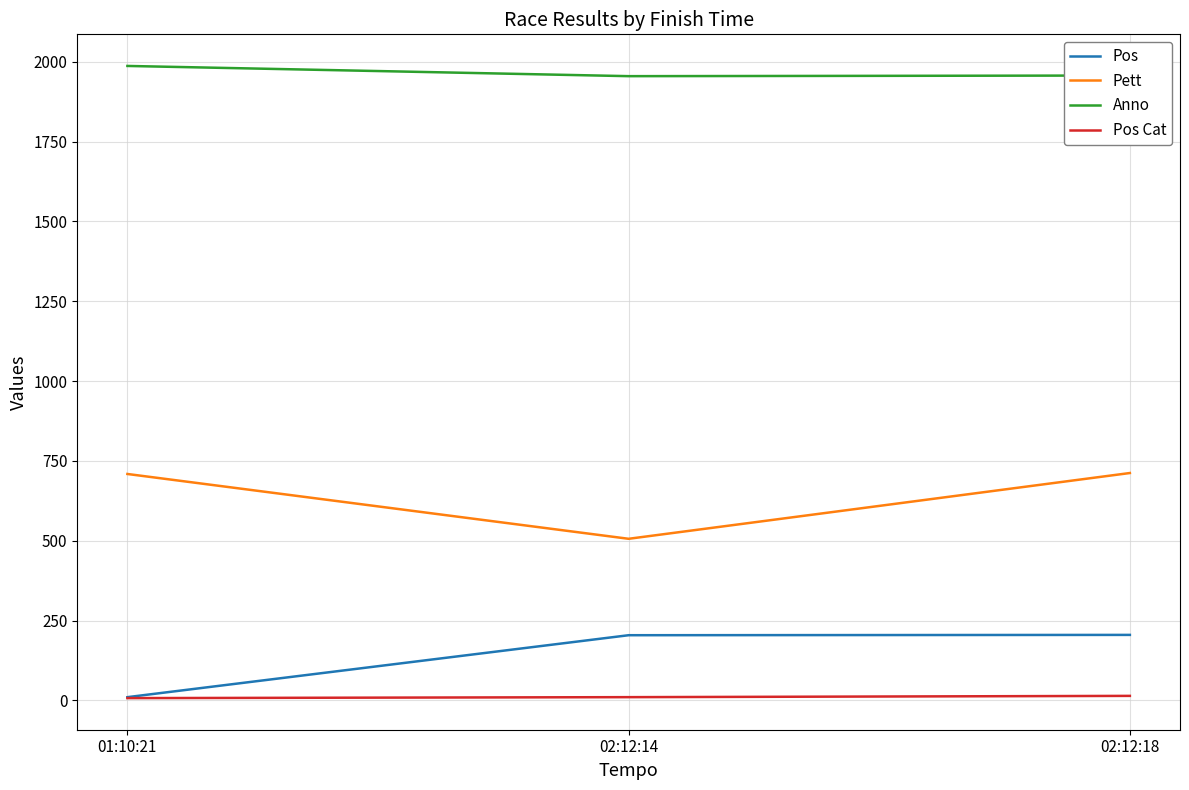

At which category is the sum across all series the highest?

02:12:18